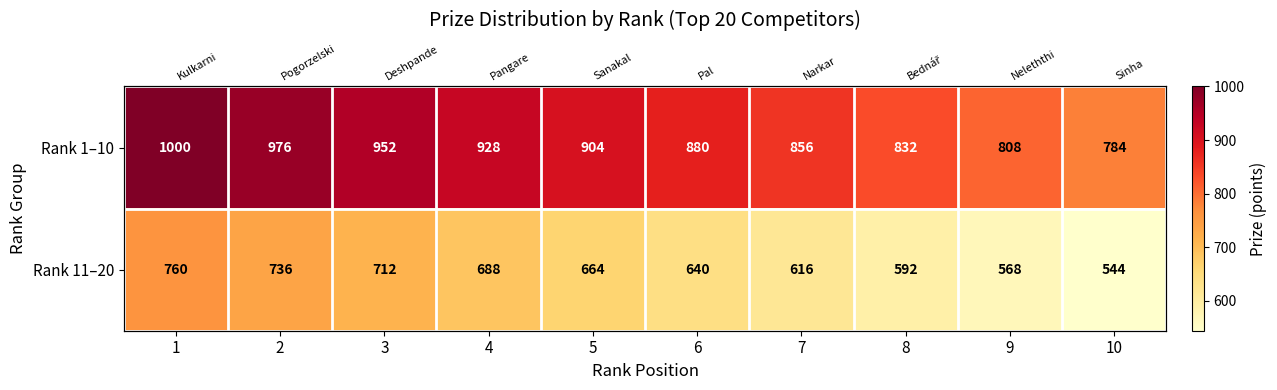

List the series in order of their overall mean, highest first.

Rank 1–10, Rank 11–20